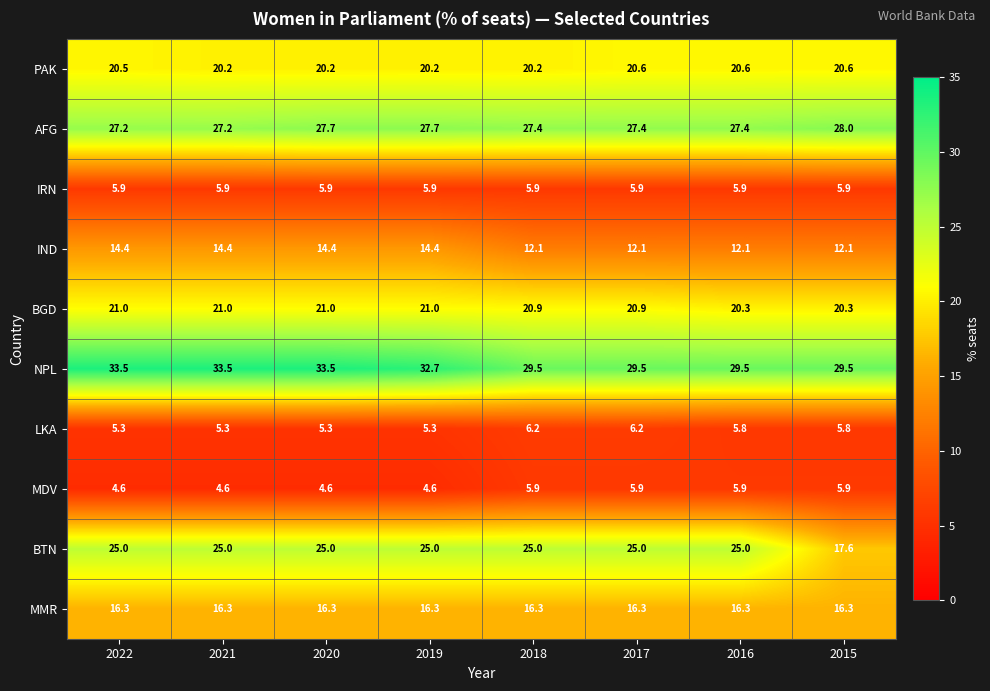

At which category is the sum across all series the highest?

2020